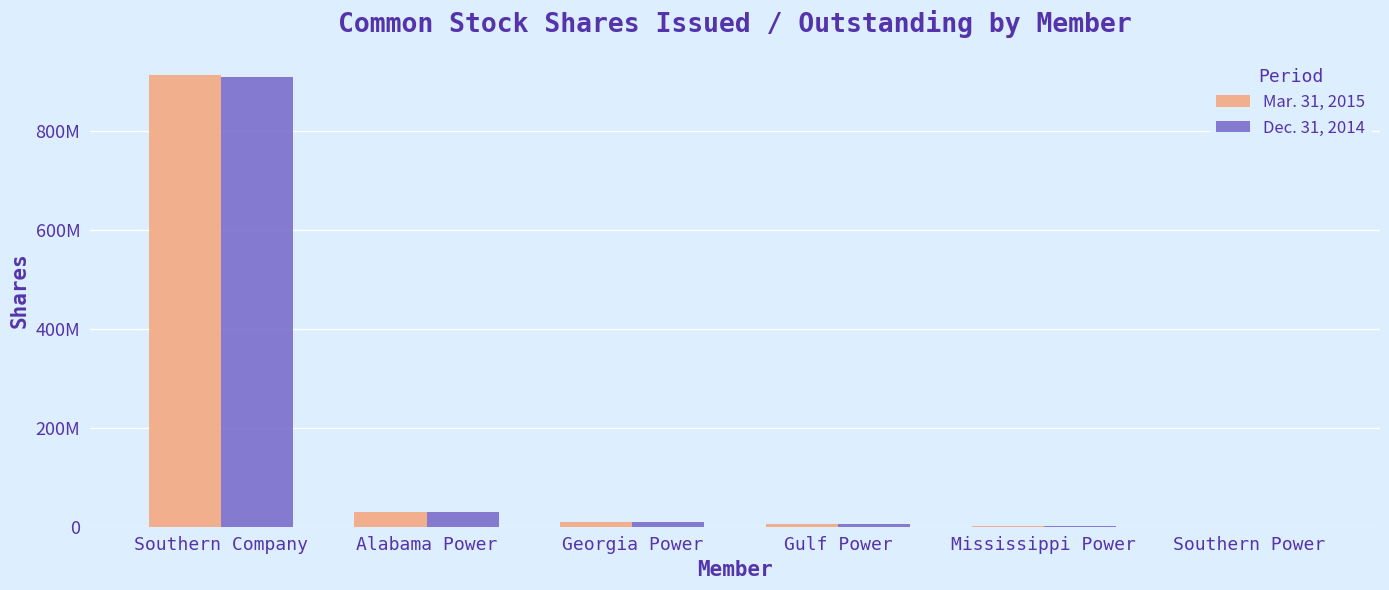

Which series changed the most between Alabama Power and Georgia Power?

Mar. 31, 2015